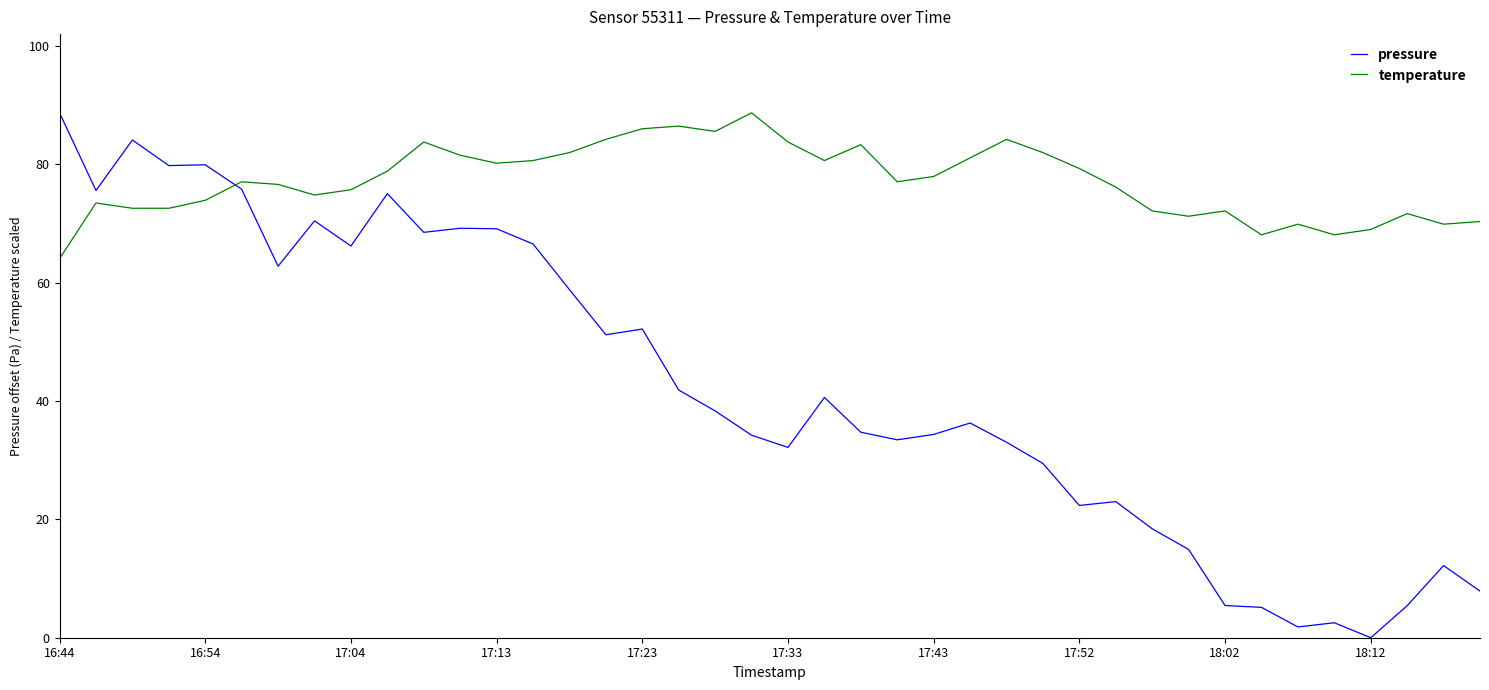

How many times do temperature and pressure cross each other?

1